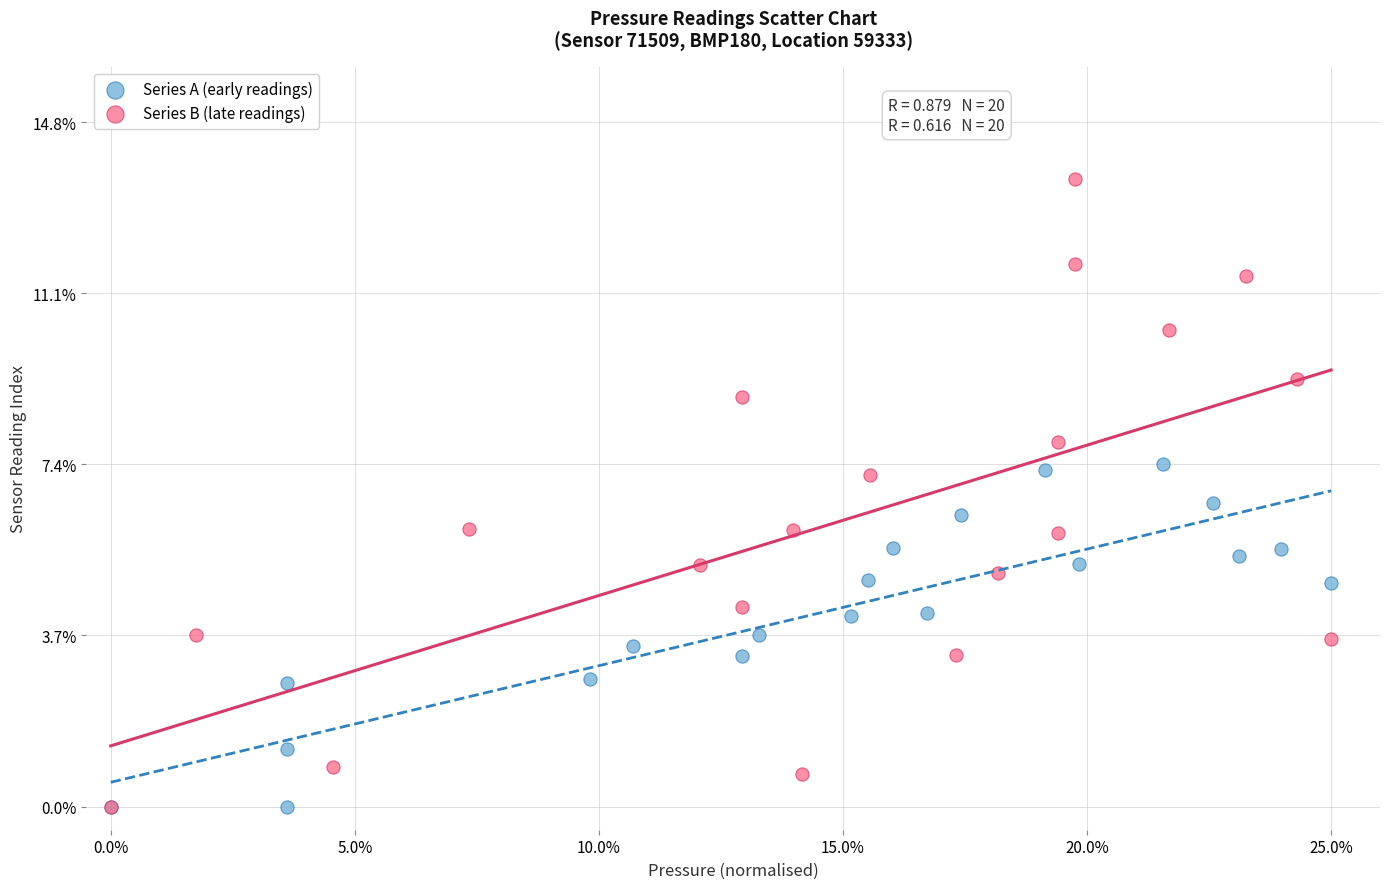

Which series contains the highest Y value?

Series B (late readings)